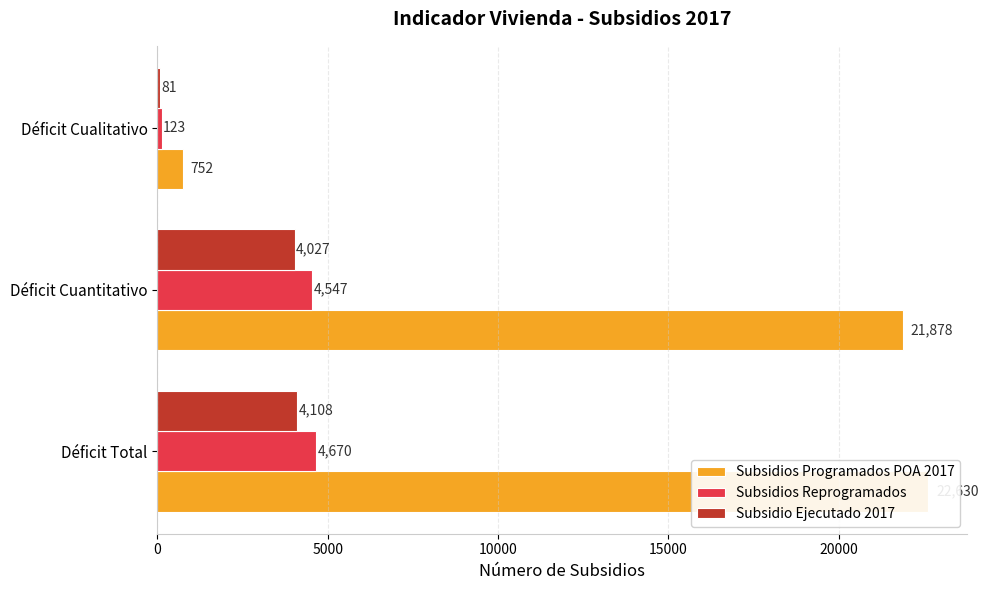

What is the sum of all Subsidio Ejecutado 2017 values?

8216